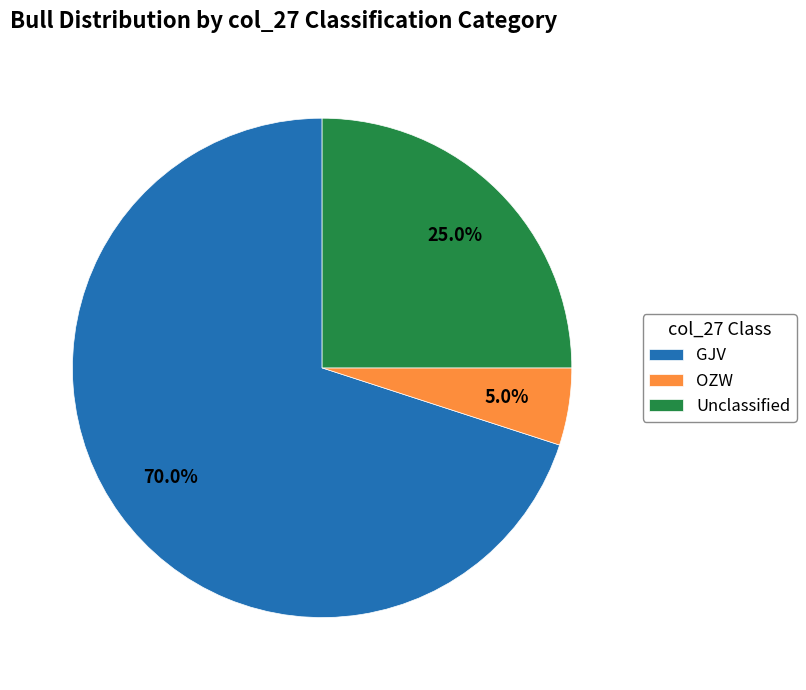

How many segments does this pie chart have?

3